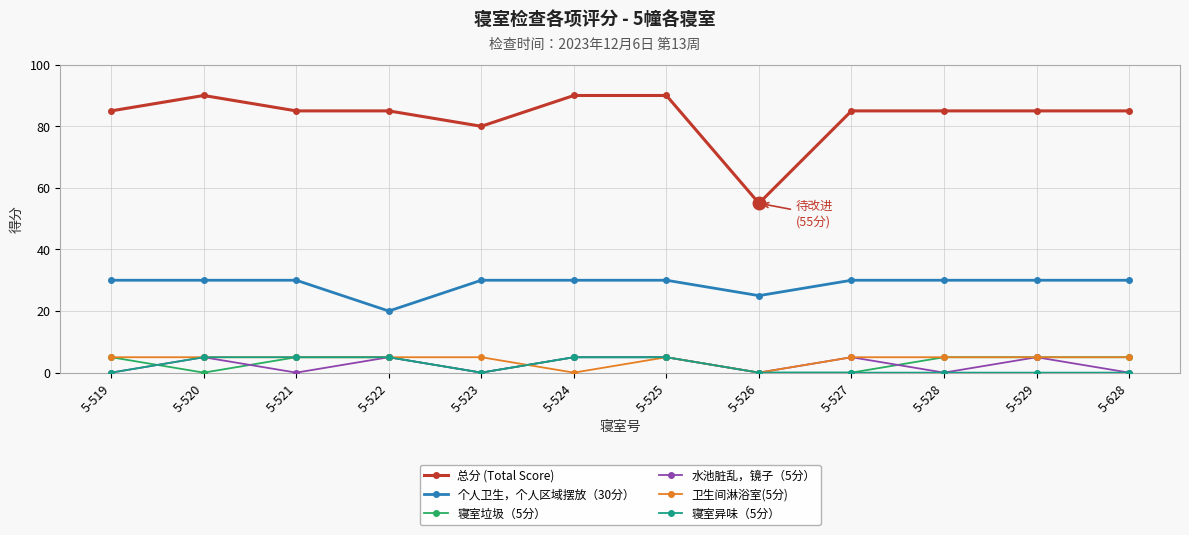

Does the chart display data point markers on the line(s)?

Yes